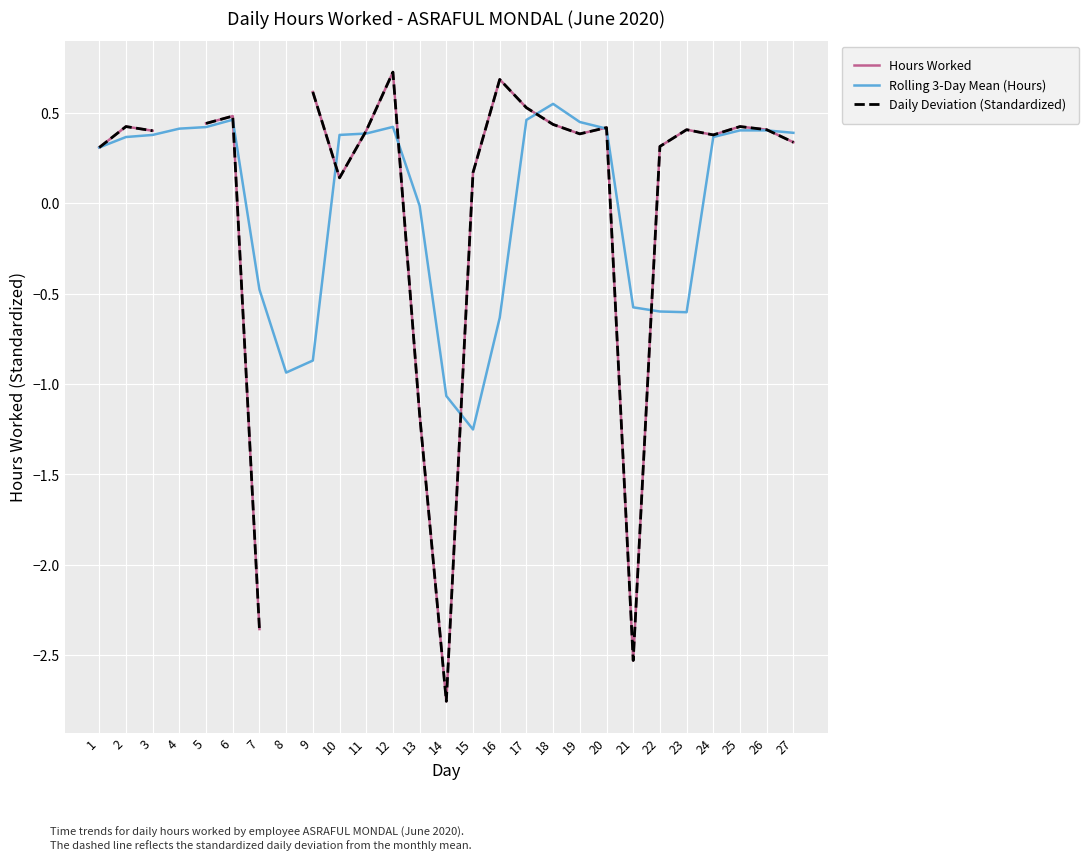

How many categories are shown in the chart?

27